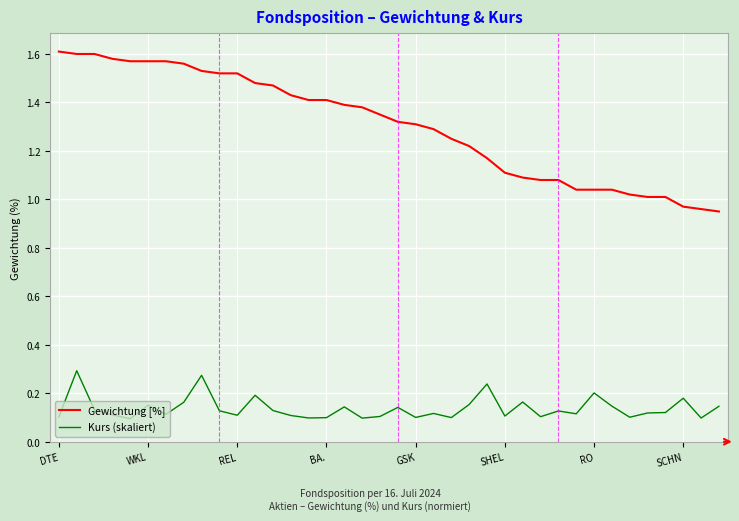

Rank the series by their average value, from highest to lowest.

Gewichtung [%], Kurs (skaliert)